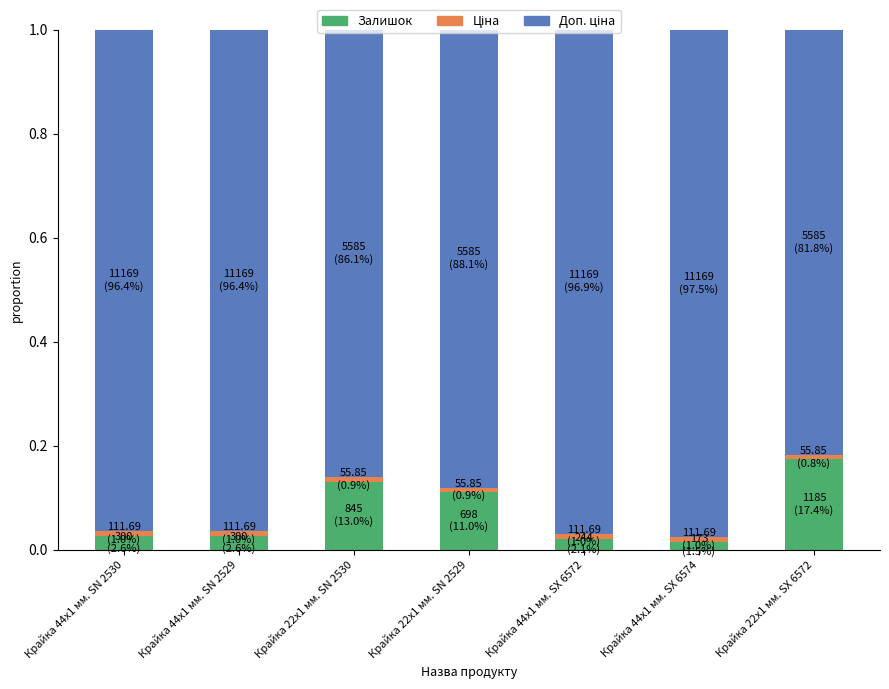

The Залишок series shows 0.0 at Крайка 44x1 мм. SX 6574. True or false?

True